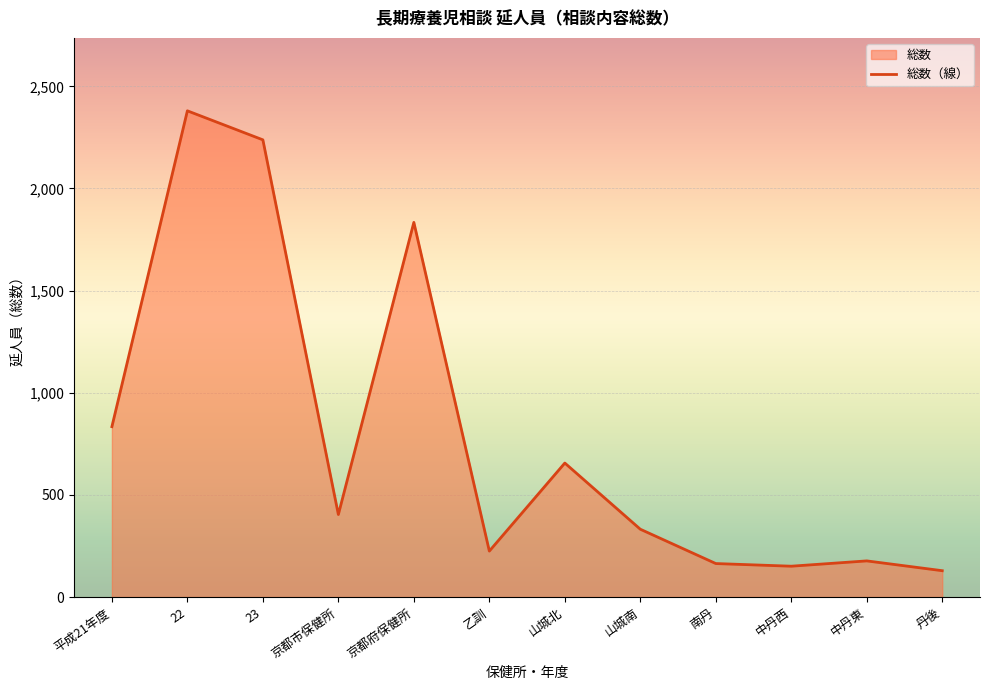

Rank the categories by value from highest to lowest.

22, 23, 京都府保健所, 平成21年度, 山城北, 京都市保健所, 山城南, 乙訓, 中丹東, 南丹, 中丹西, 丹後